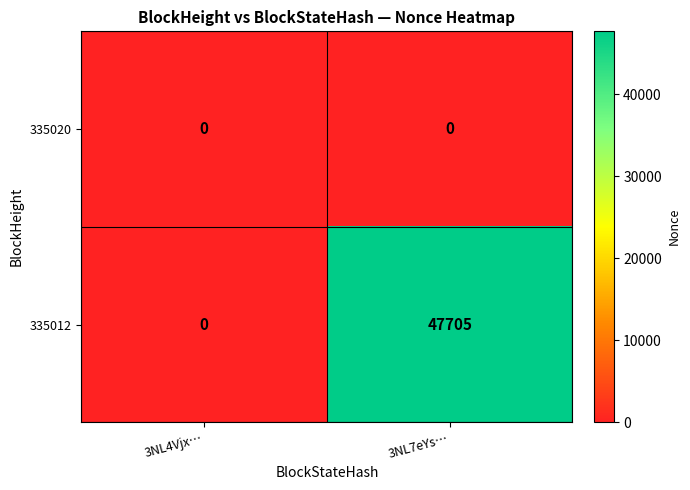

List the series in order of their overall mean, highest first.

335012, 335020